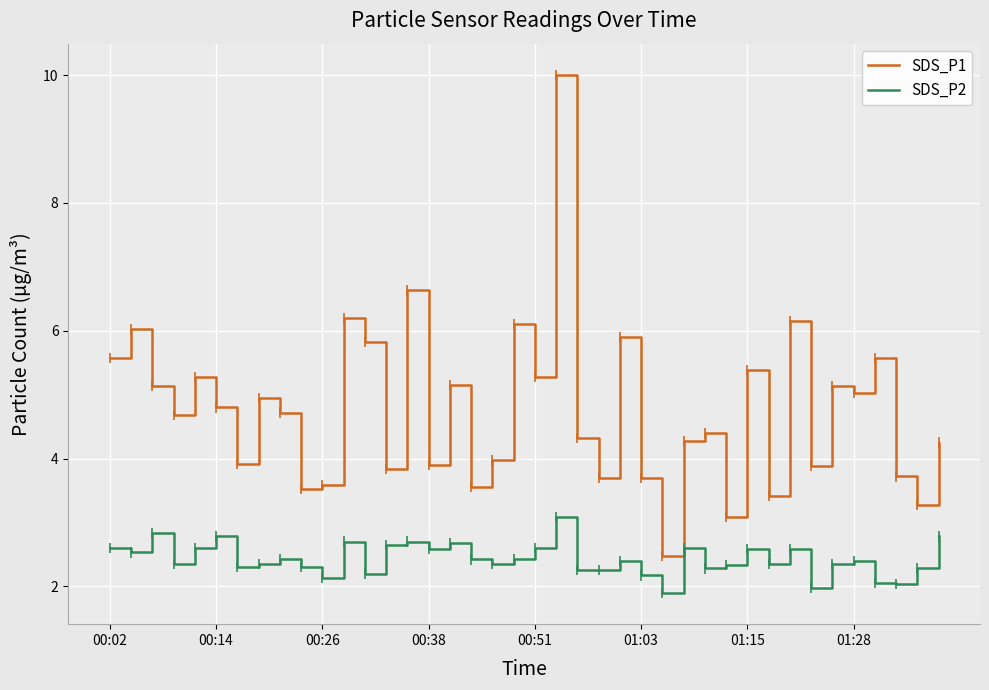

What is the maximum value for SDS_P1?

10.0